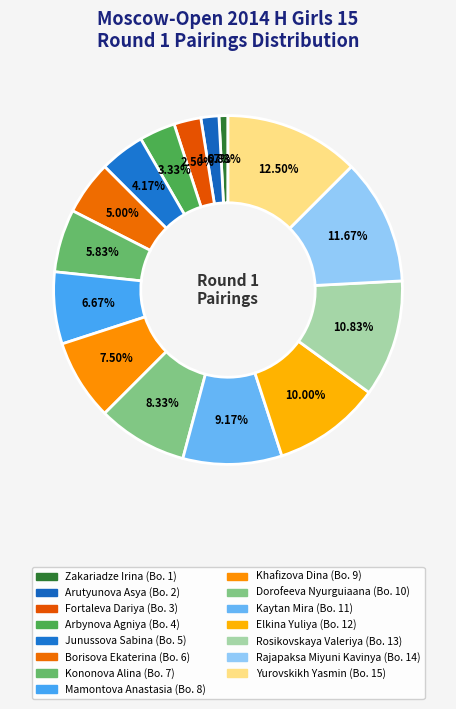

Does any single category account for the majority?

No